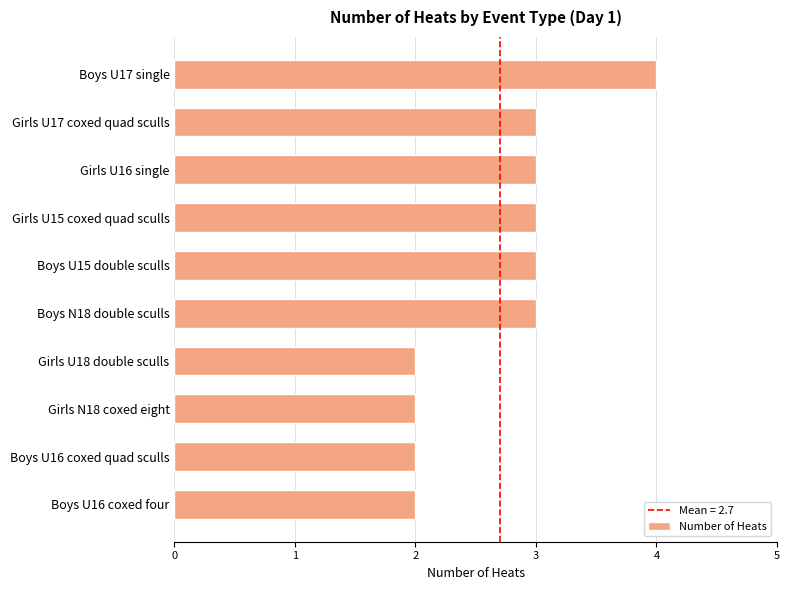

How many series are shown in this chart?

1